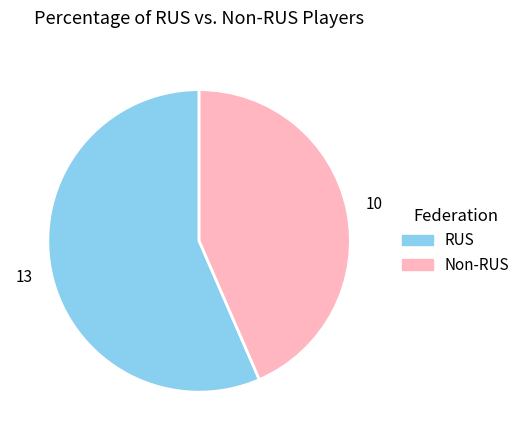

Is there a majority slice in this chart?

Yes